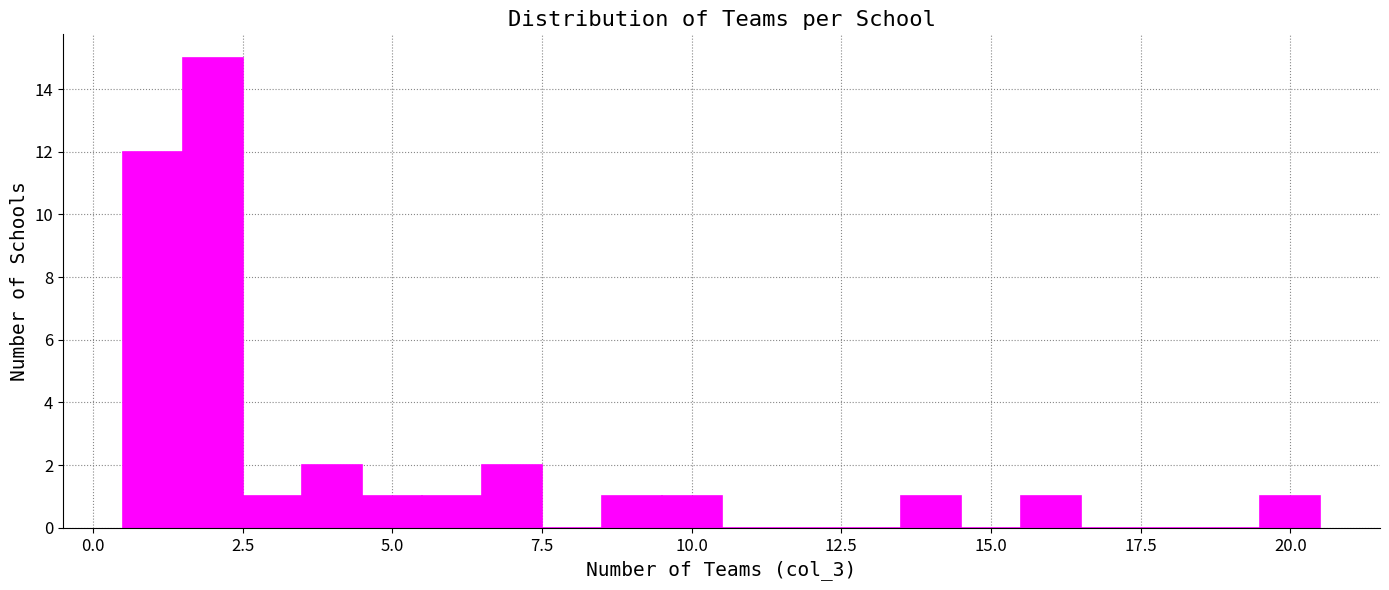

Around what value on the x-axis is the tallest bar? Give the approximate position of its centre, as read against the axis.

2.0